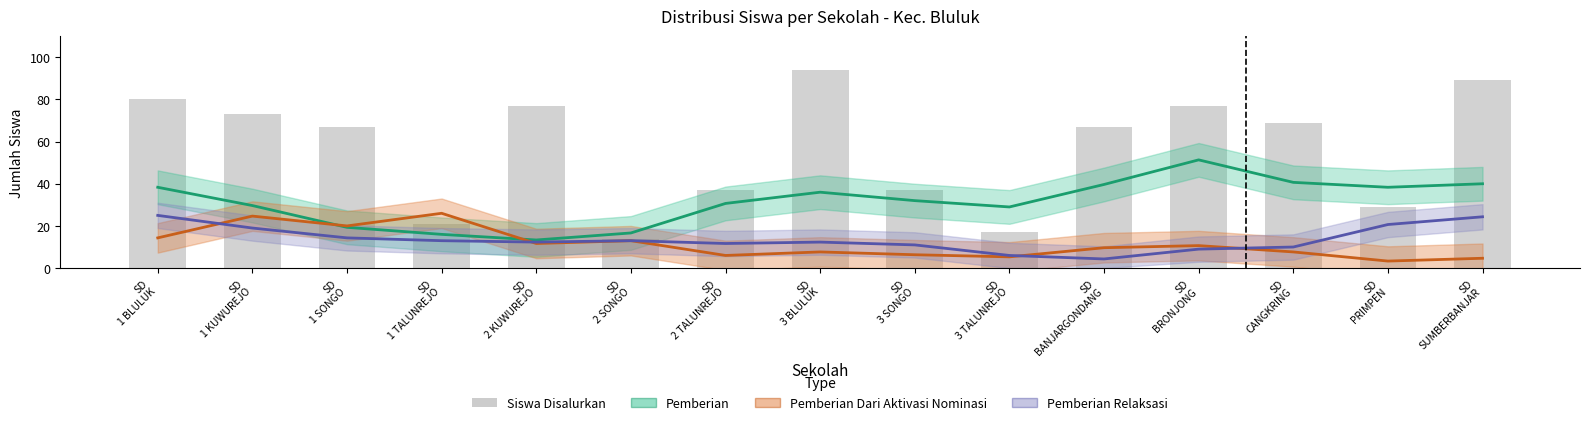

True or false: Siswa Disalurkan has a value of 5.5 at SD
2 SONGO.

False